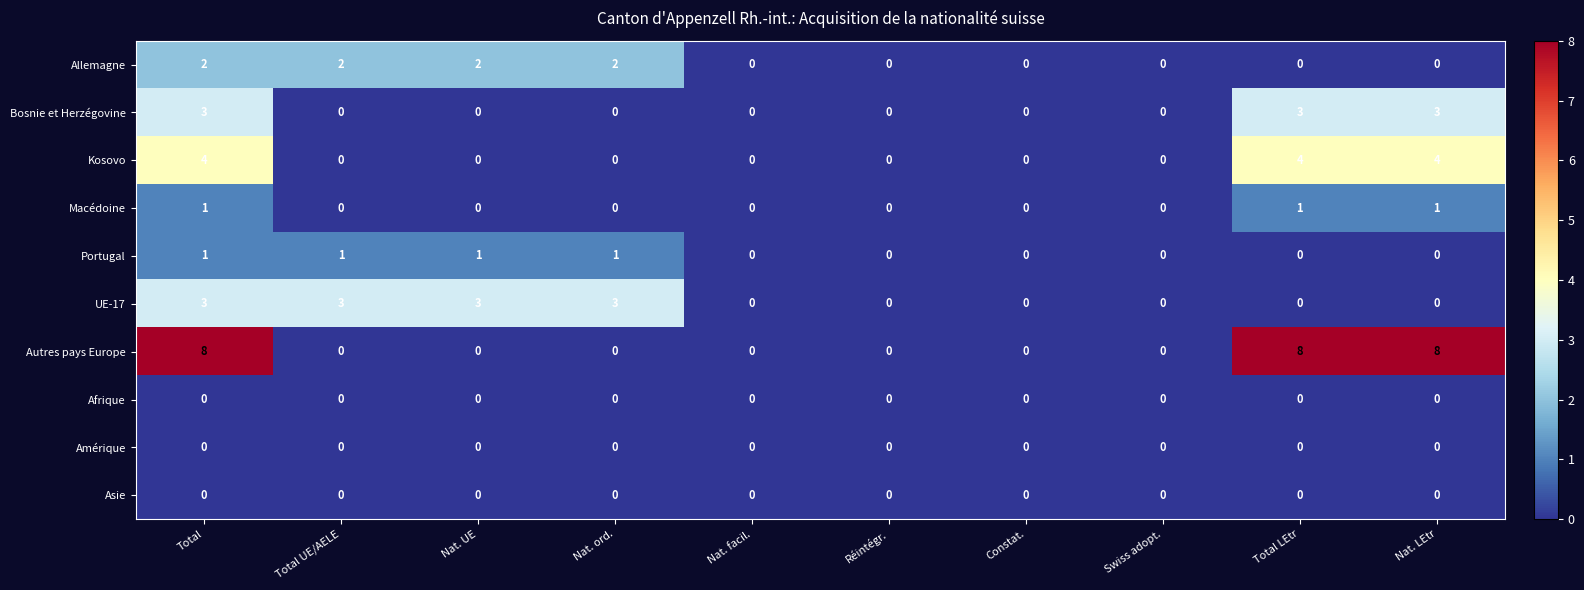

Which series has the largest total across all categories?

Autres pays Europe